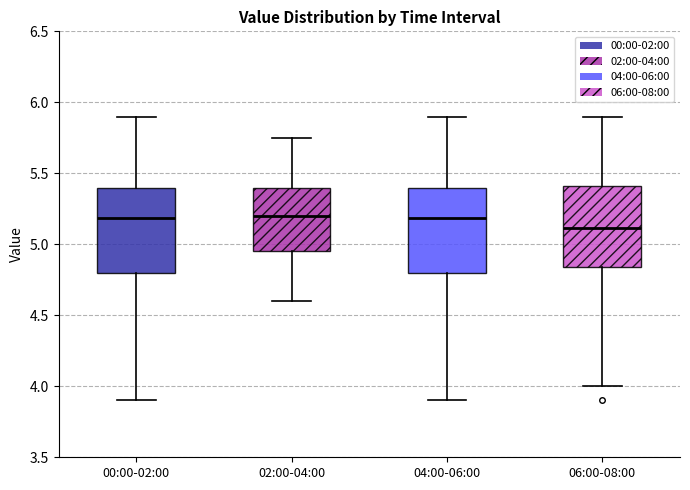

Where does the upper whisker of the box for 02:00-04:00 end on the y-axis? The values are not printed on the chart, so give them approximately, as read against the axis.

5.75